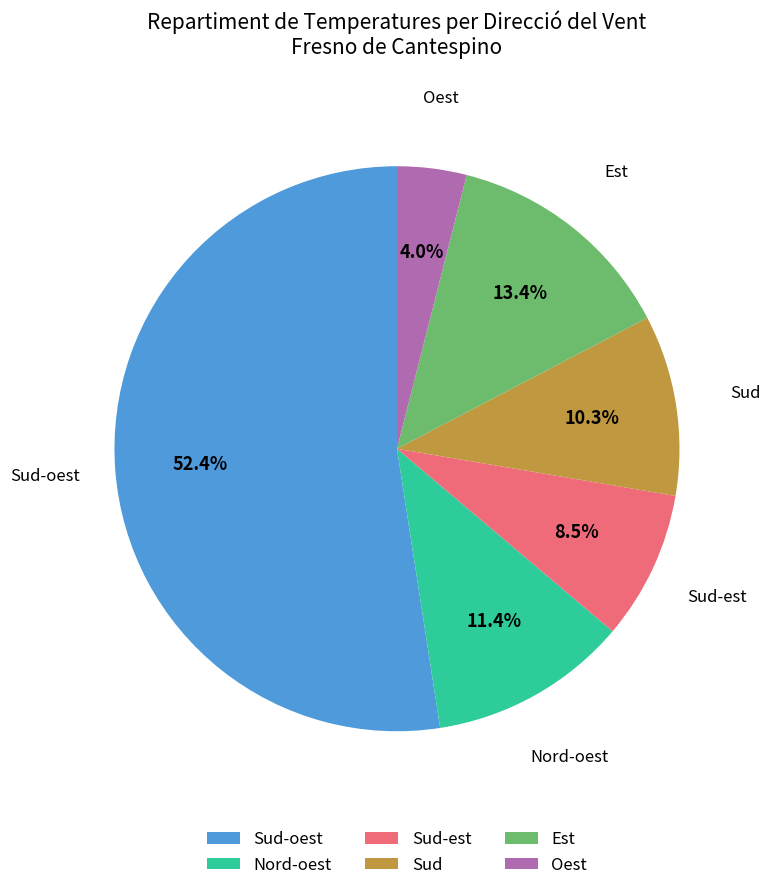

How many segments does this pie chart have?

6